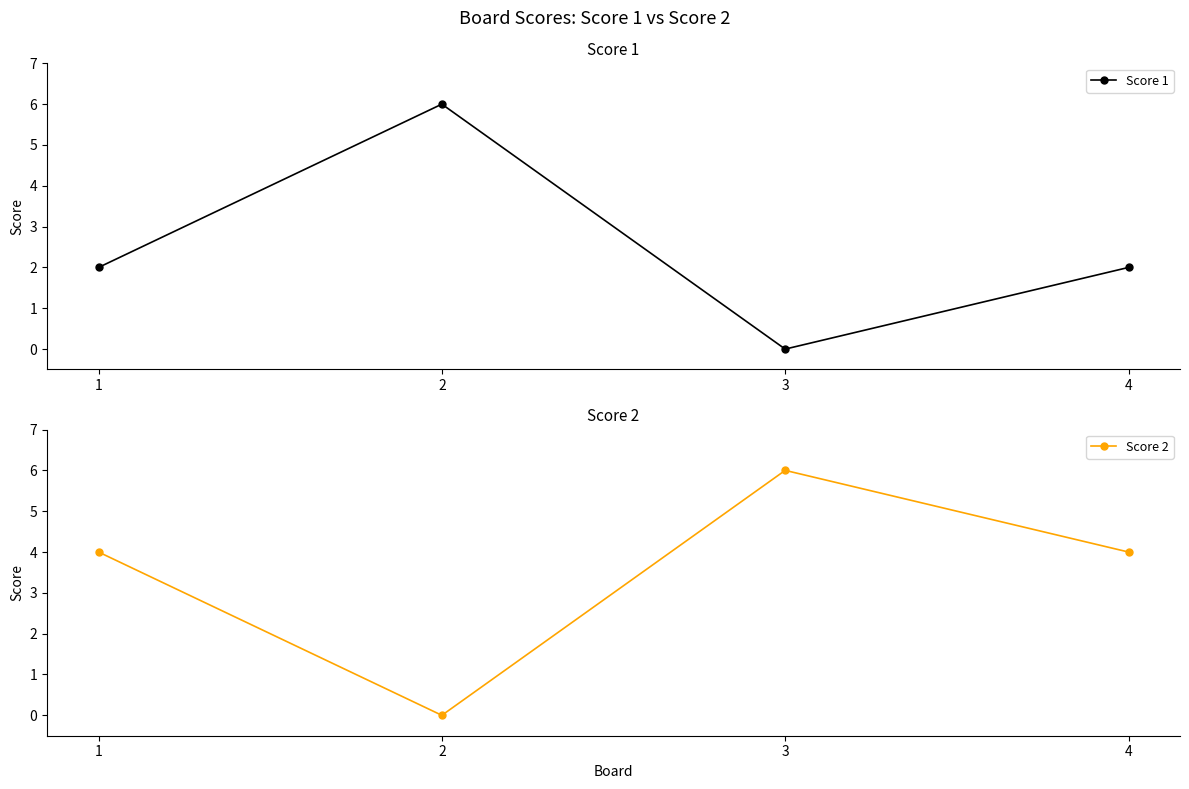

How many interior local valleys does the Score 2 series have?

1